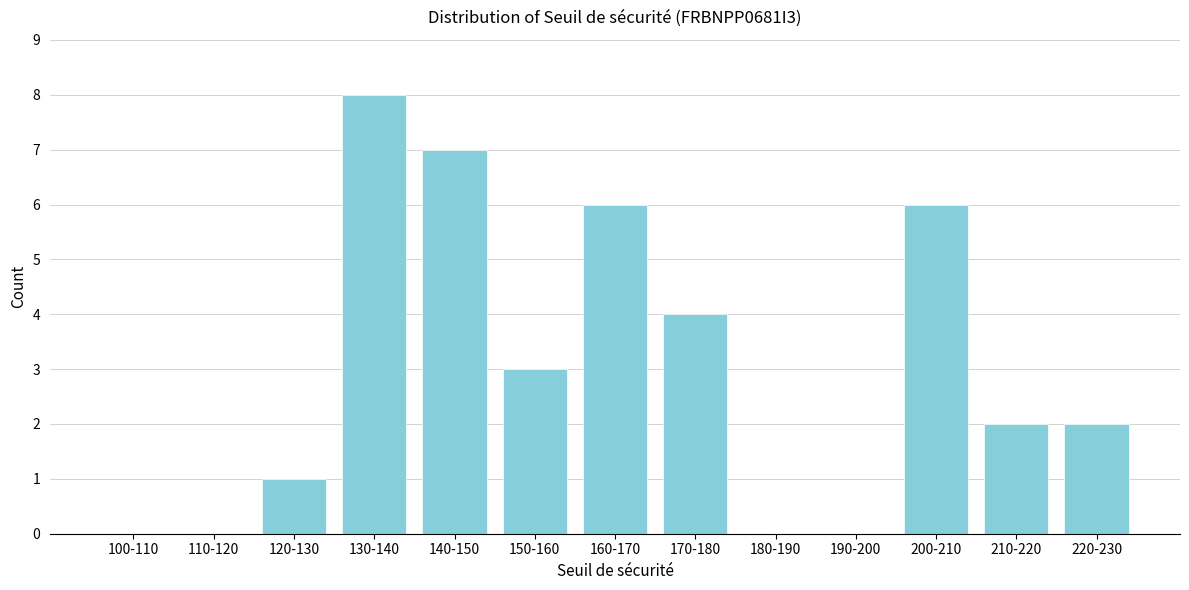

Reading left to right, transcribe all the data shown in this chart.

100-110=0	110-120=0	120-130=1	130-140=8	140-150=7	150-160=3	160-170=6	170-180=4	180-190=0	190-200=0	200-210=6	210-220=2	220-230=2